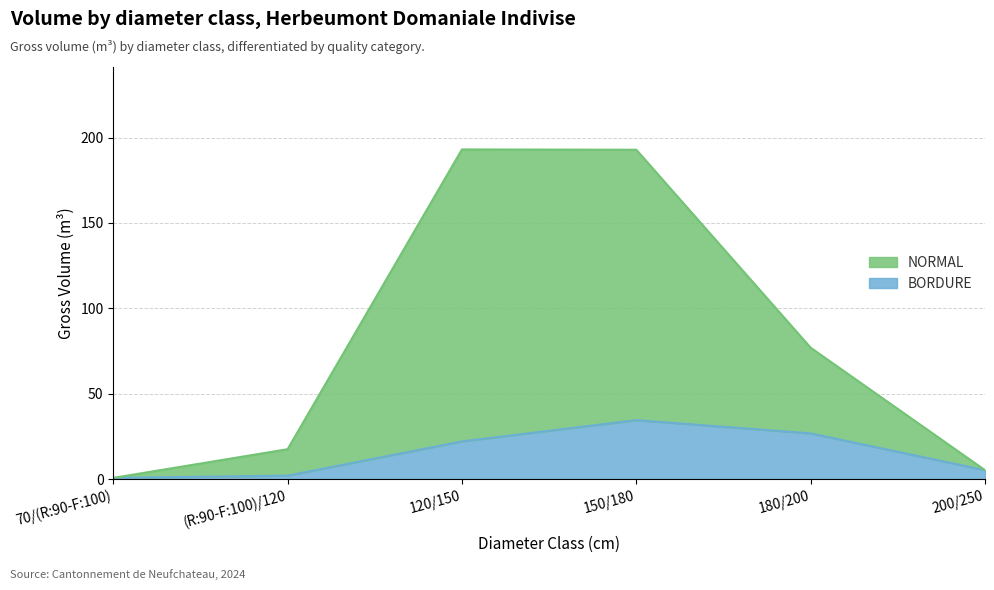

At which category is the sum across all series the highest?

150/180